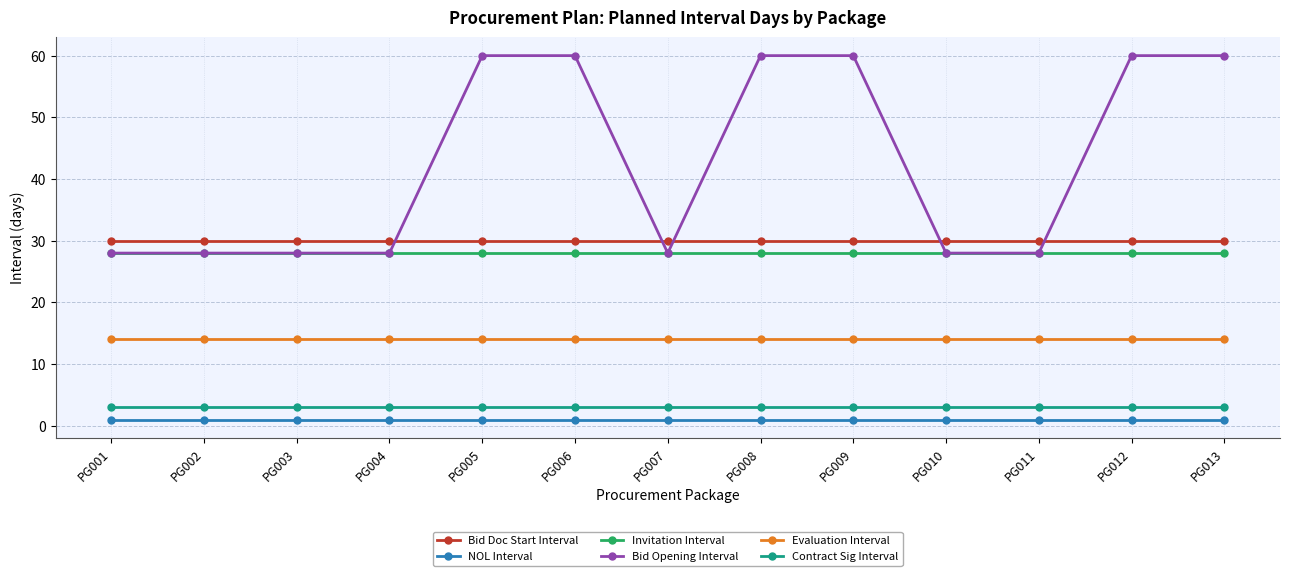

Is the value of Bid Doc Start Interval at PG004 greater than the value of Bid Opening Interval at PG013?

No